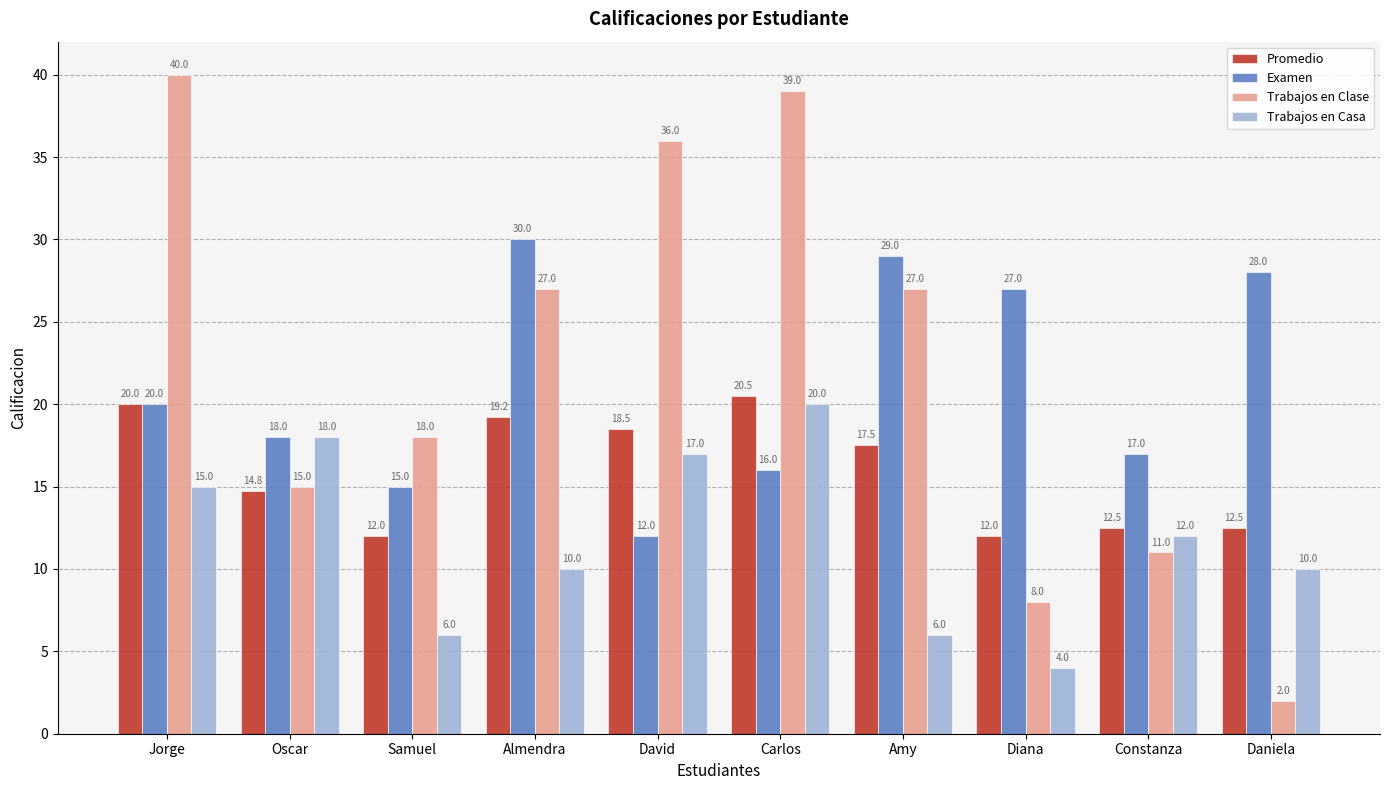

What is the total value across all series at Diana?

51.0